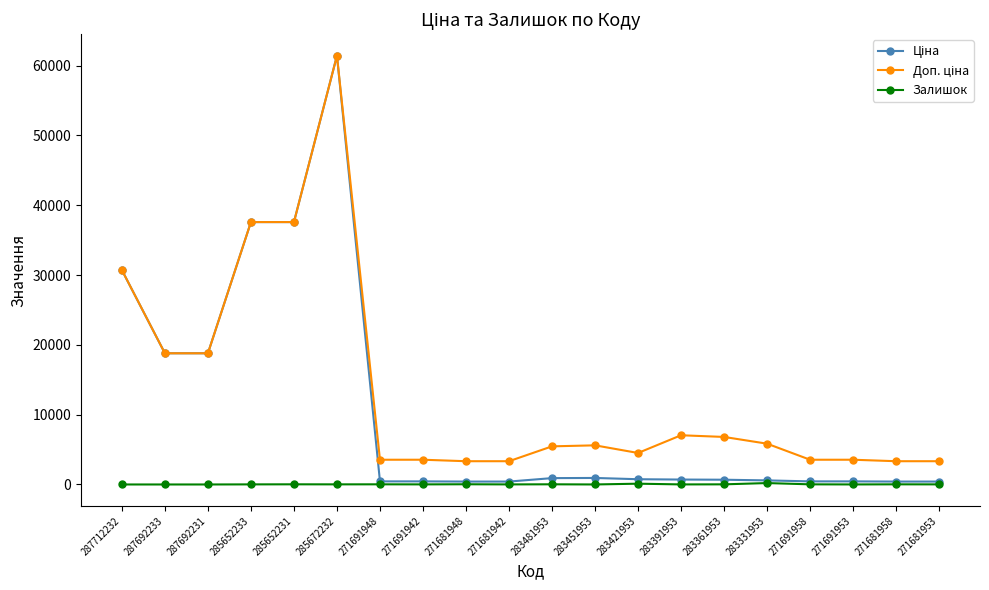

At which category is the sum across all series the highest?

285672232